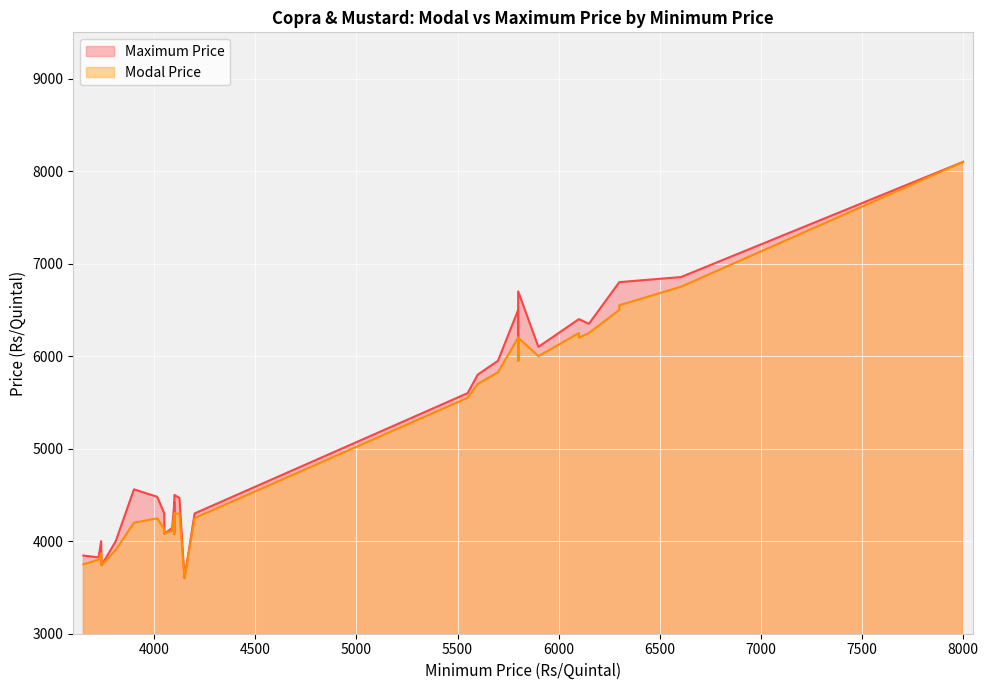

Reading left to right, transcribe all the data shown in this chart.

Modal Price: 5800=5950	6100=6250	6100=6200	5800=6200	5600=5700	5900=6000	5800=6200	6605=6750	6300=6550	5700=5825	6150=6250	6300=6500	5550=5550	3725=3800	3740=3740	3650=3750	8000=8100	3738=3869	4015=4247	4089=4116	4051=4080	3810=3905	4100=4300	3900=4200	4125=4296	4100=4300	4200=4250	4050=4130	4100=4075	4150=3600
Maximum Price: 5800=5950	6100=6400	6100=6400	5800=6700	5600=5800	5900=6100	5800=6500	6605=6855	6300=6800	5700=5950	6150=6350	6300=6800	5550=5600	3725=3825	3740=3740	3650=3845	8000=8100	3738=4000	4015=4480	4089=4144	4051=4080	3810=4000	4100=4425	3900=4560	4125=4467	4100=4500	4200=4300	4050=4300	4100=4100	4150=3600